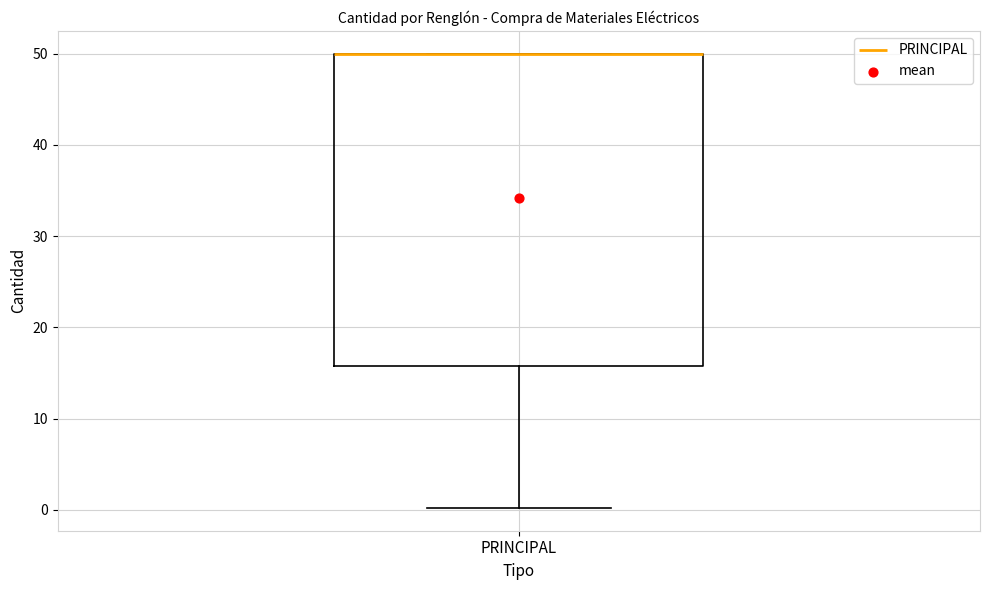

Transcribe this box plot: give where the median line is, the range the box spans, and where the two whiskers end, as read against the y-axis. The values are not printed on the chart, so give them approximately, as read against the axis.

median 50 (drawn on the box's upper edge), box 16 to 50, whiskers 0 to 50